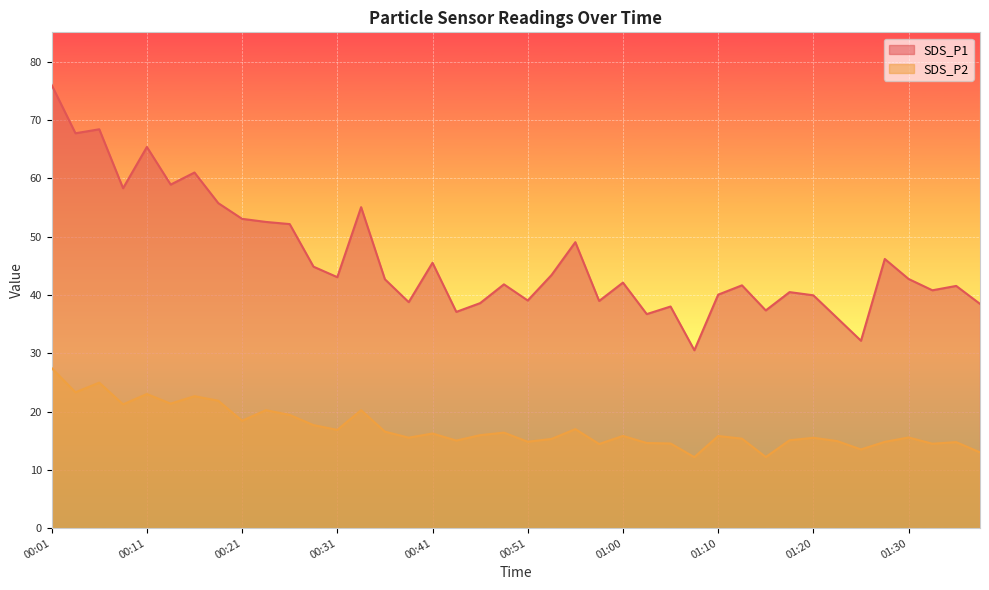

Rank the series by their average value, from highest to lowest.

SDS_P1, SDS_P2